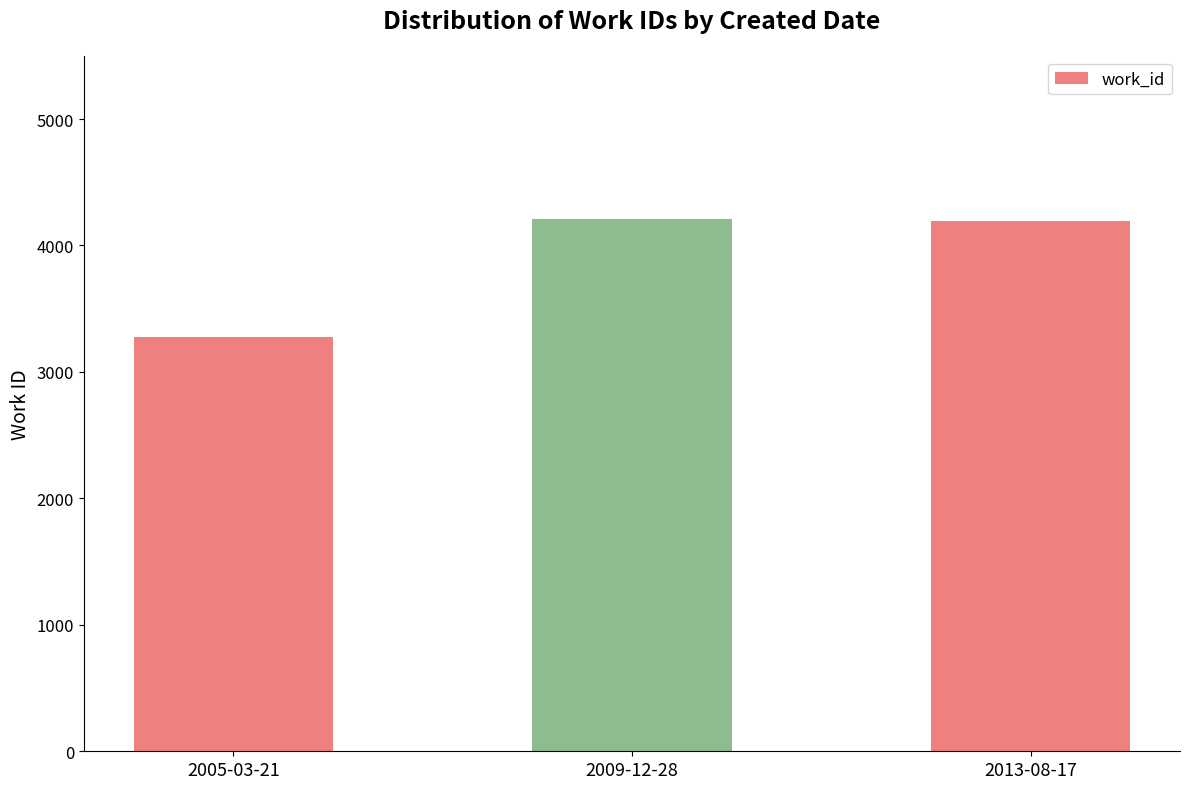

What is the label of the 3rd bar from the right?

2005-03-21